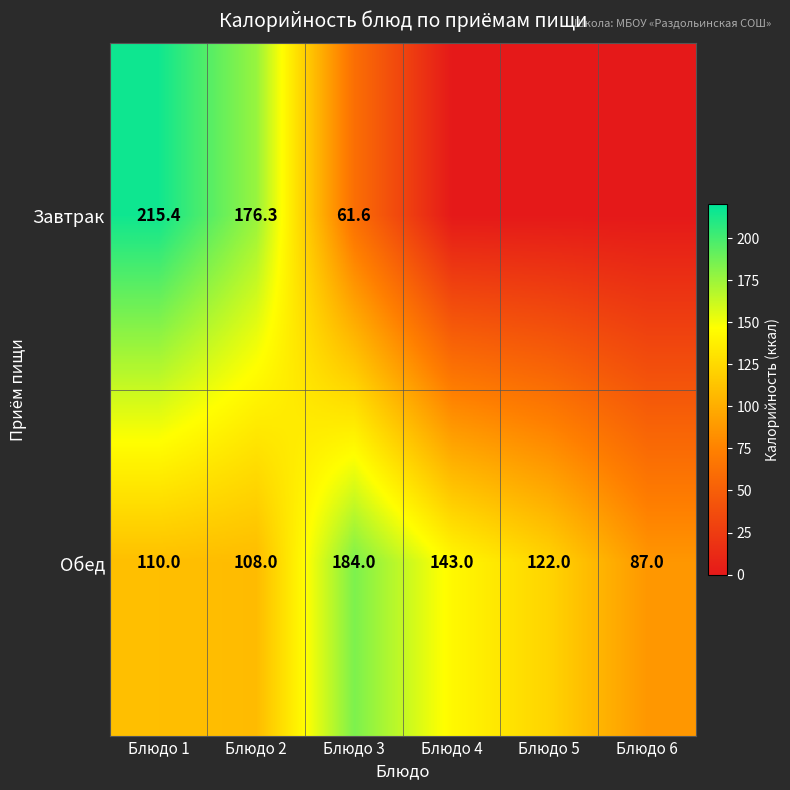

What is the spread (max minus min) of values at Блюдо 3?

122.4